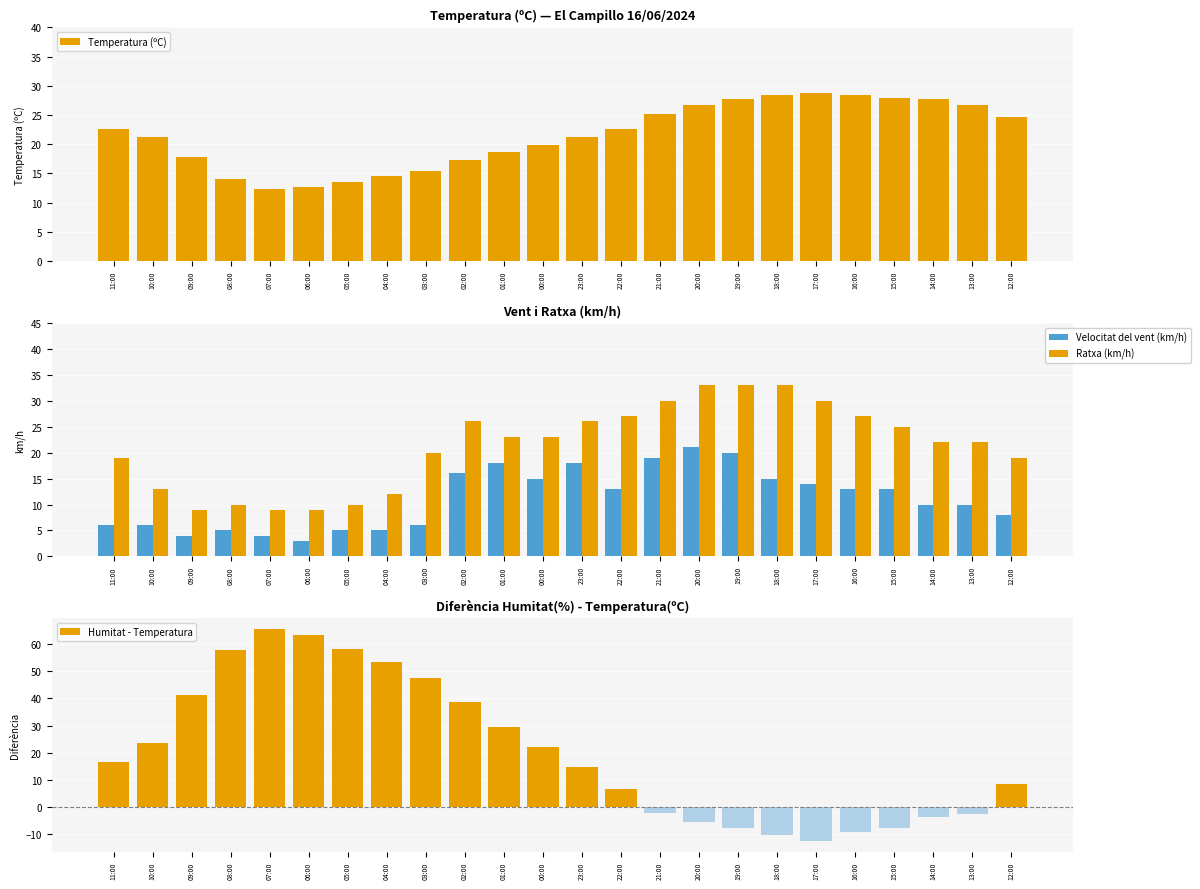

Rank the series at 18:00 from highest to lowest value.

Ratxa (km/h), Temperatura (ºC), Velocitat del vent (km/h), Humitat - Temperatura